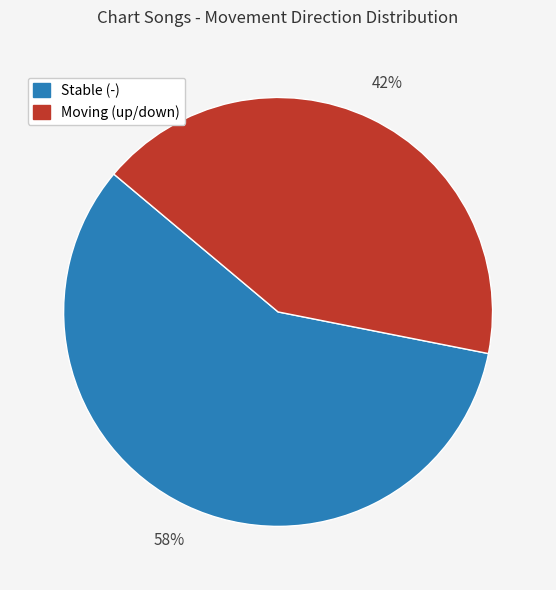

To the nearest percent, what is the difference between the largest and smallest slice percentages?

16%